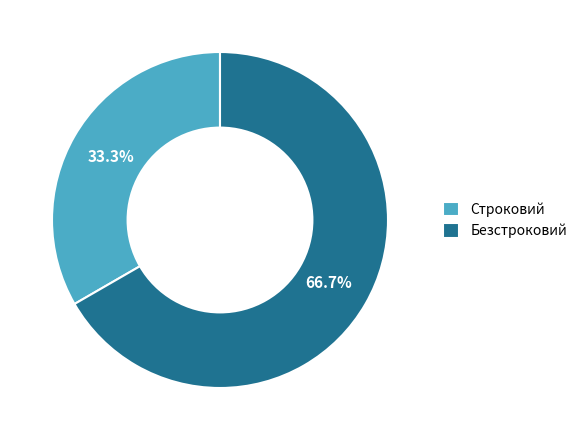

What percentage is the Безстроковий slice, to the nearest percent?

67%